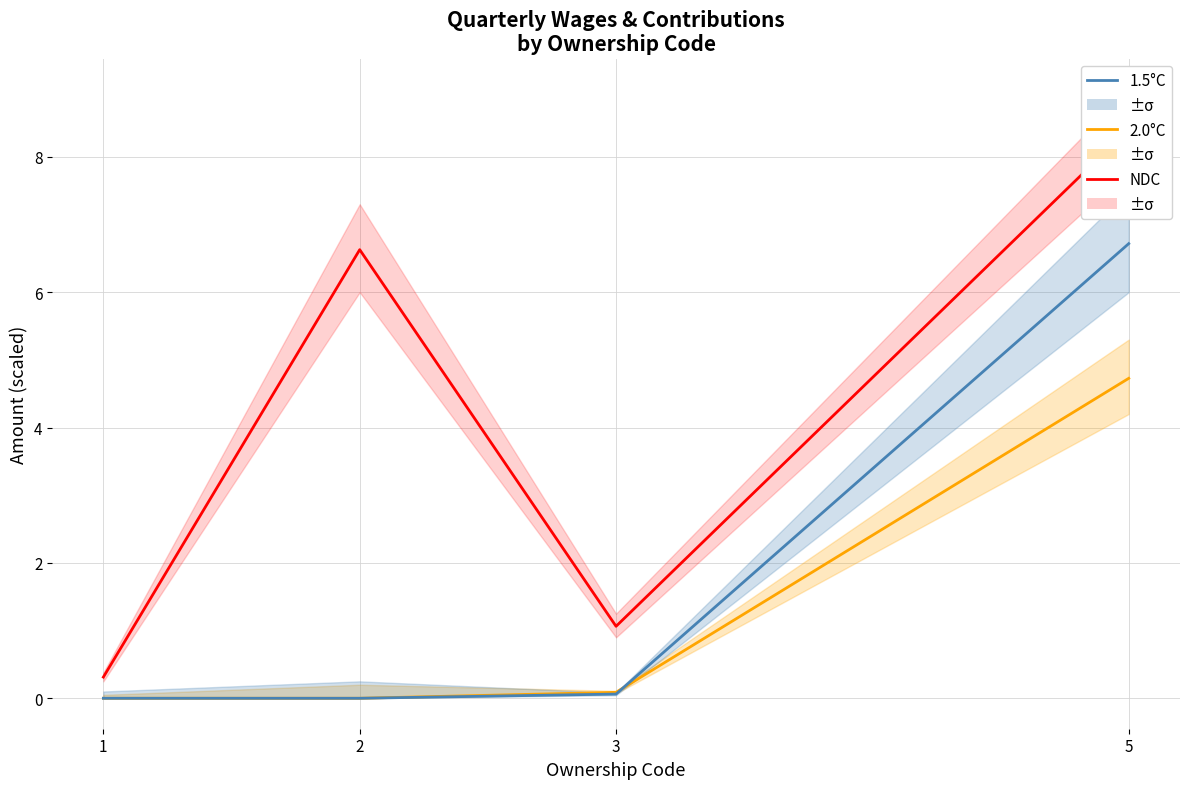

Which series has the largest range (max minus min)?

NDC